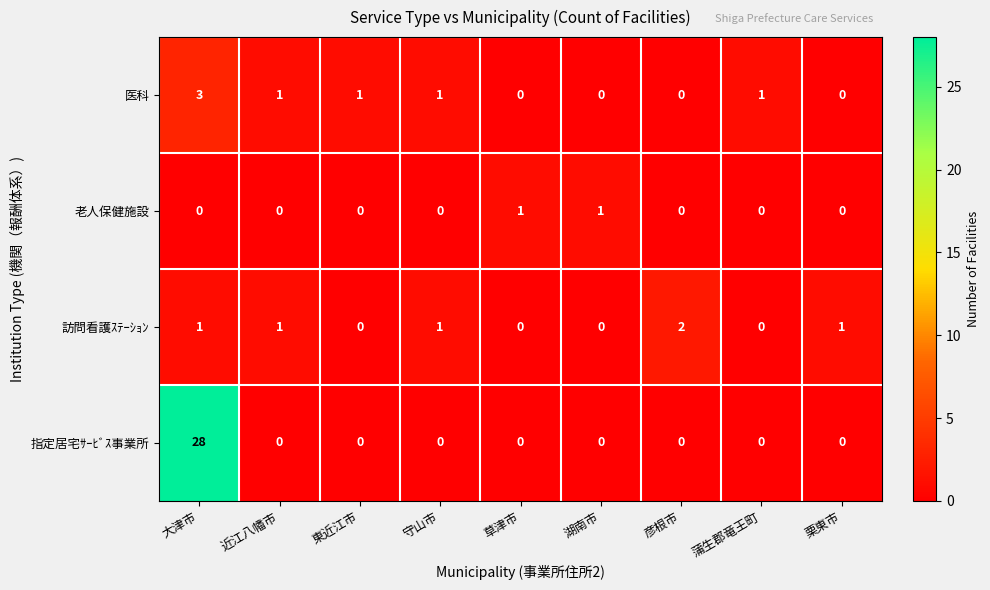

At which category is the sum across all series the highest?

大津市